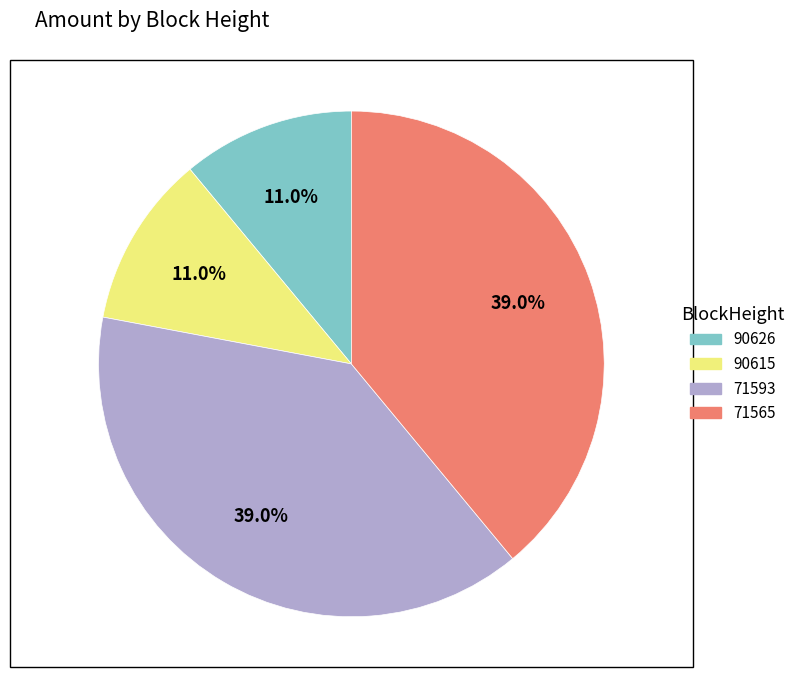

How many segments does this pie chart have?

4